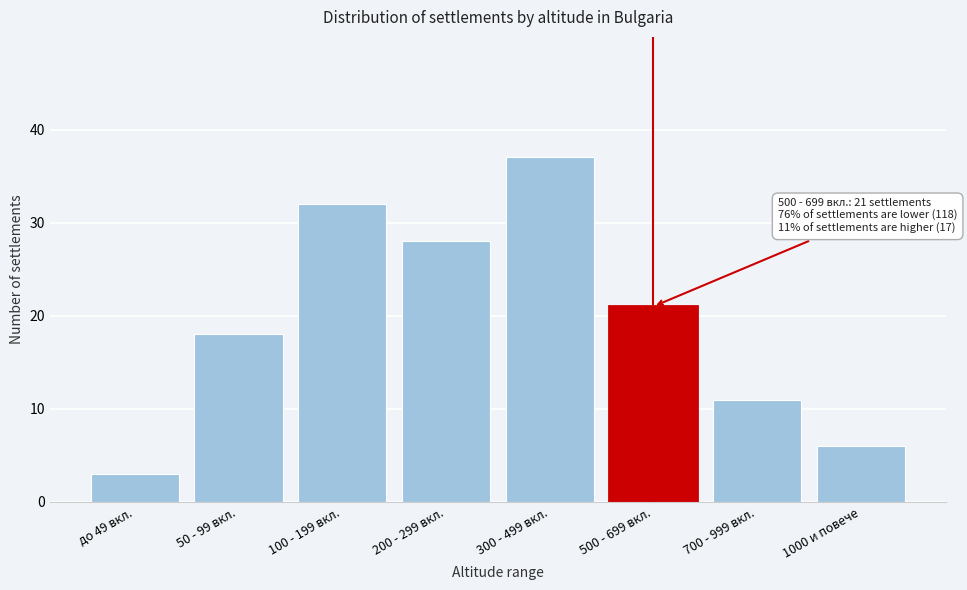

Reading left to right, list all the values displayed in this chart.

3	18	32	28	37	21	11	6